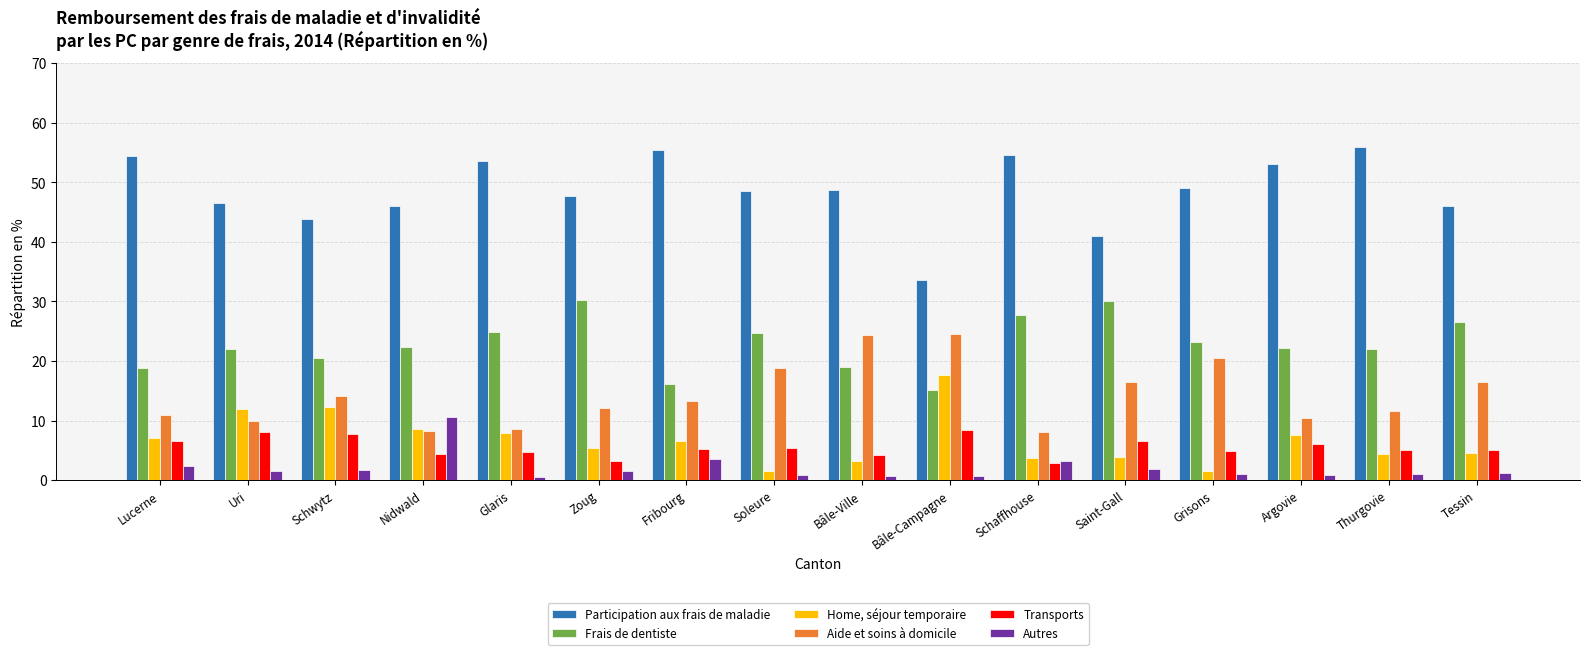

What position from the left is Schwytz?

3